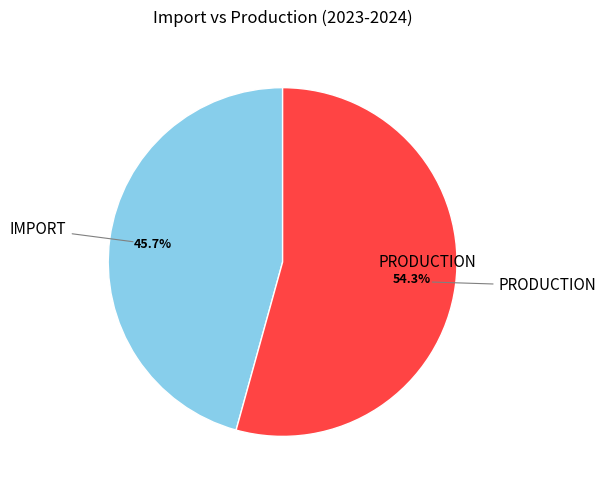

How many slices are in this pie chart?

2